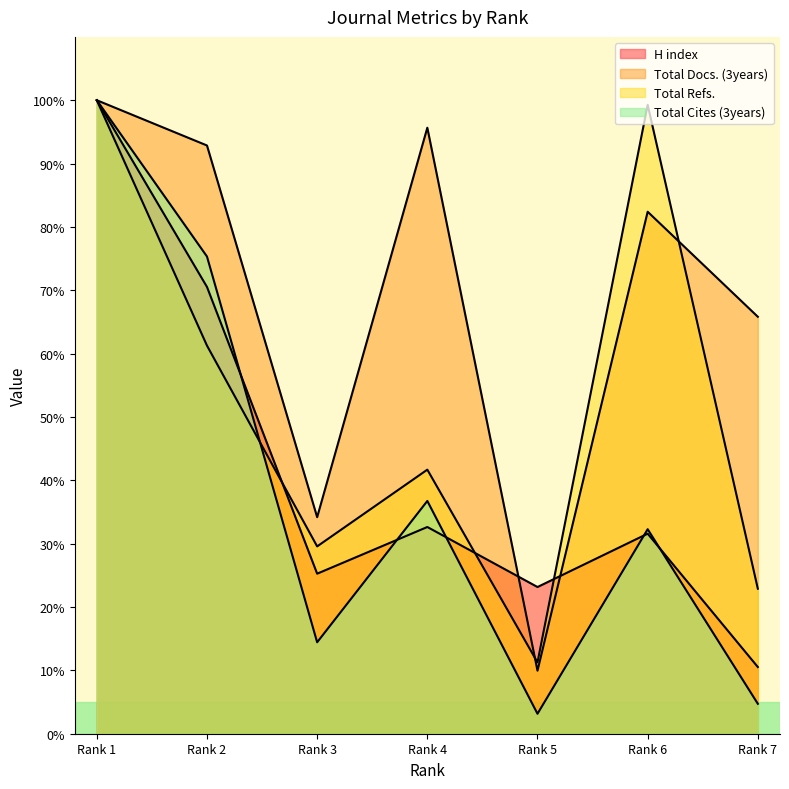

At which label does Total Docs. (3years) first exceed 82?

Rank 1